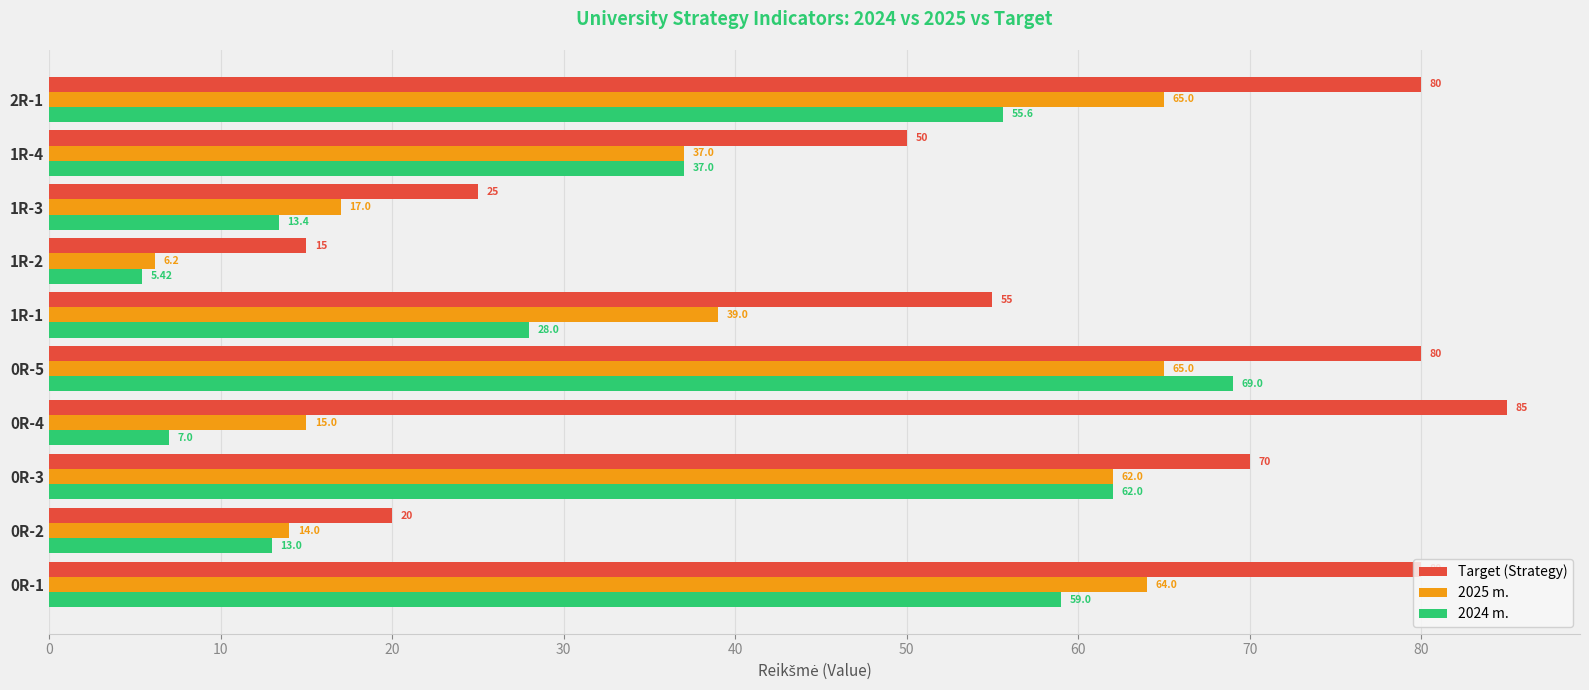

Which series has the largest total across all categories?

Target (Strategy)